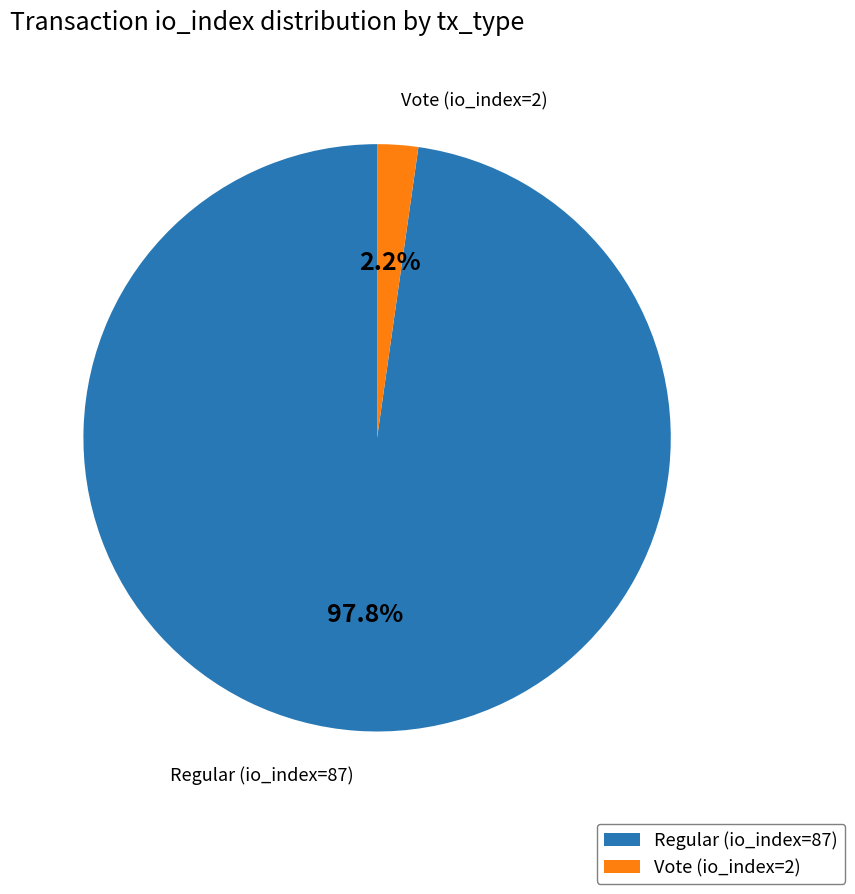

How many segments does this pie chart have?

2